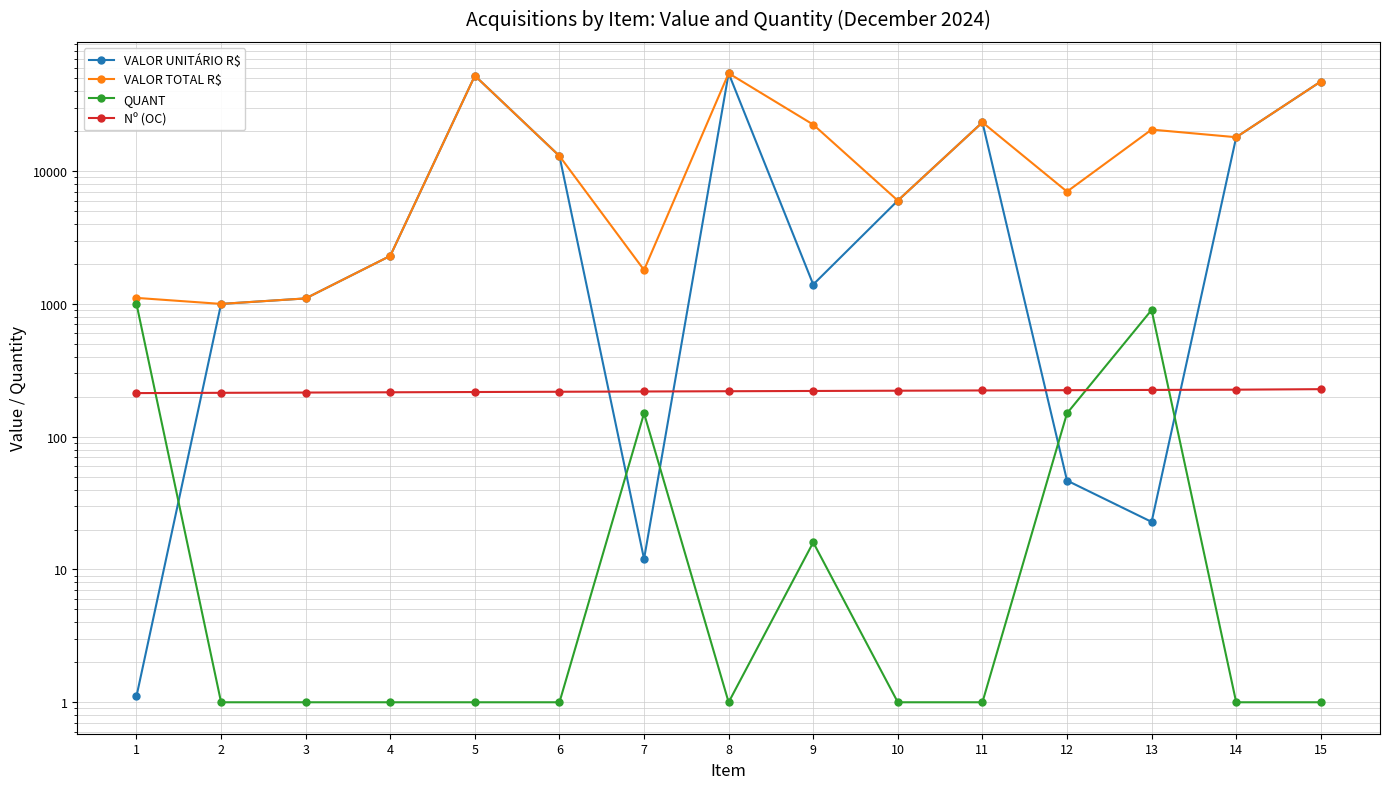

Which label corresponds to the smallest value in the chart?

2